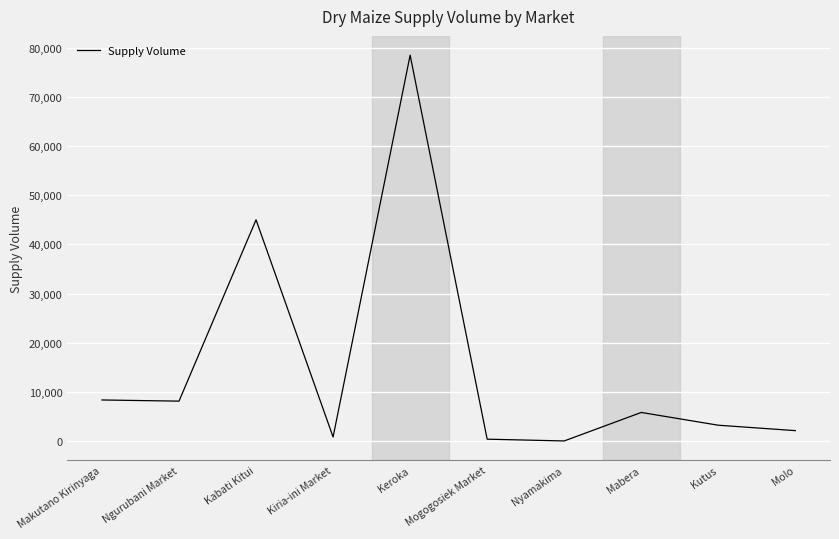

What is the sum of all values?

152200